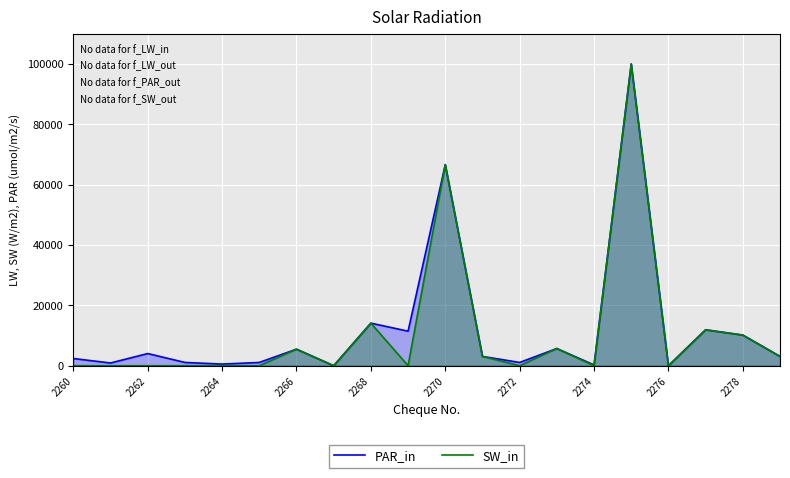

What is the label of the 1st point from the left?

2260